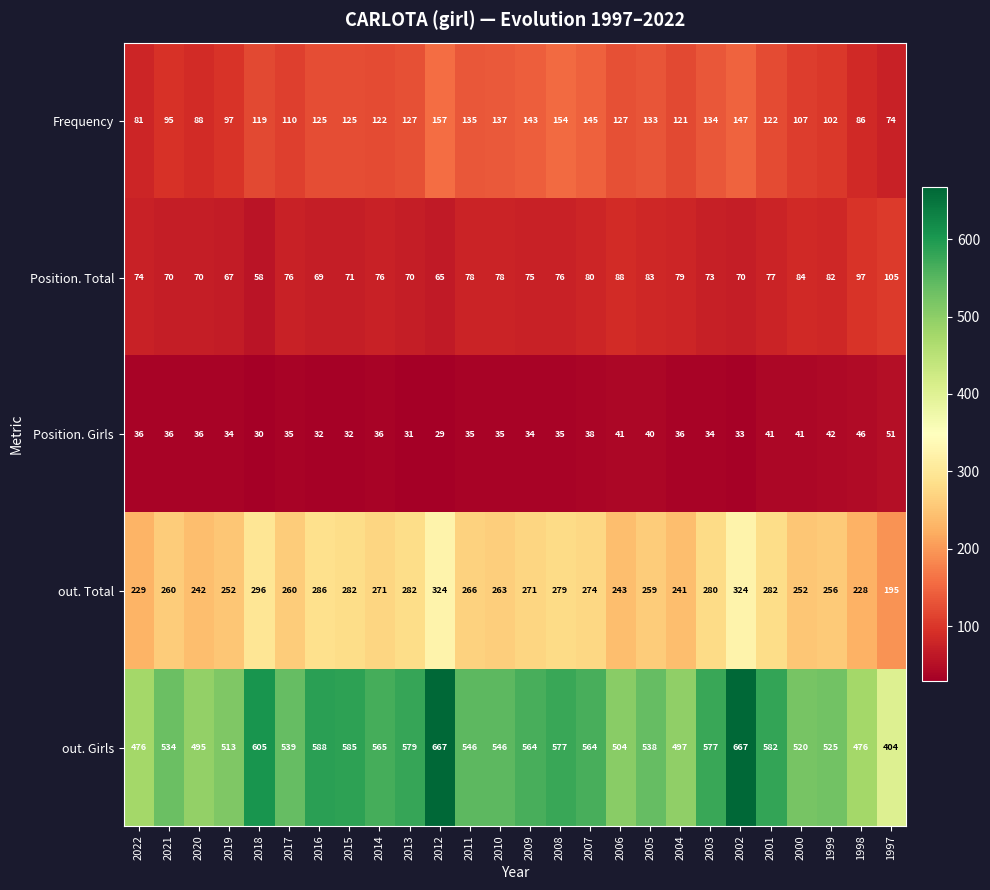

Which series changed the most between 2022 and 2005?

out. Girls